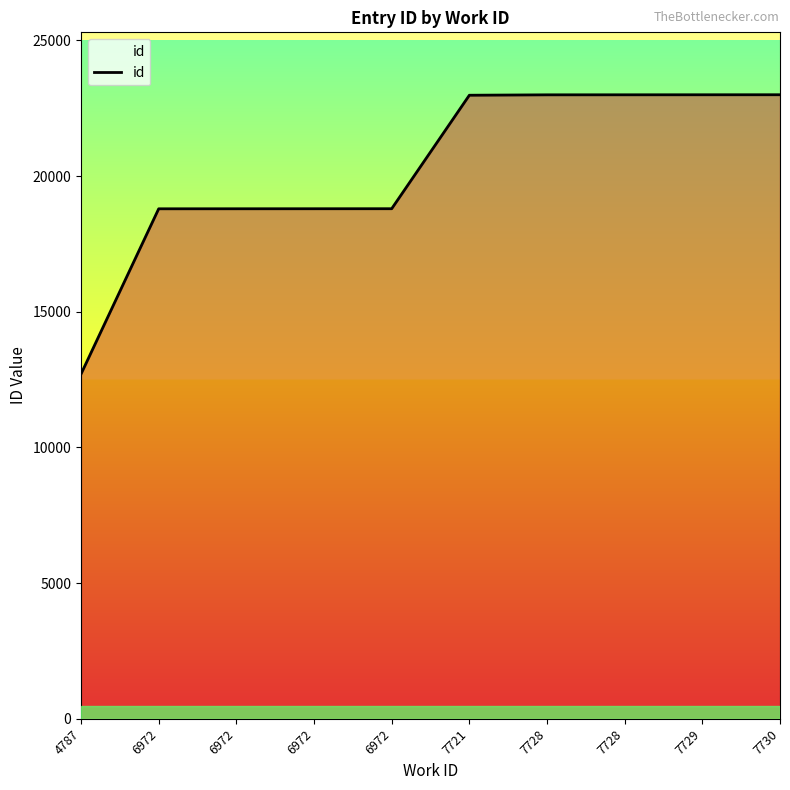

What is the greatest value displayed?

22996